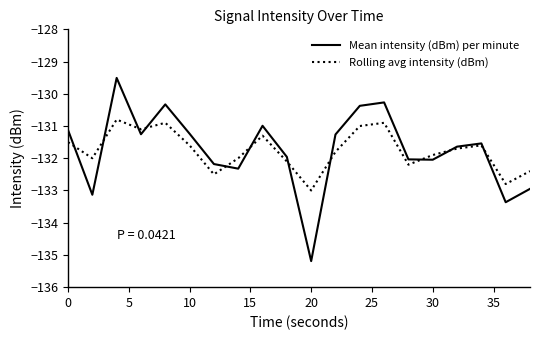

Which series has the widest spread of values?

Mean intensity (dBm) per minute